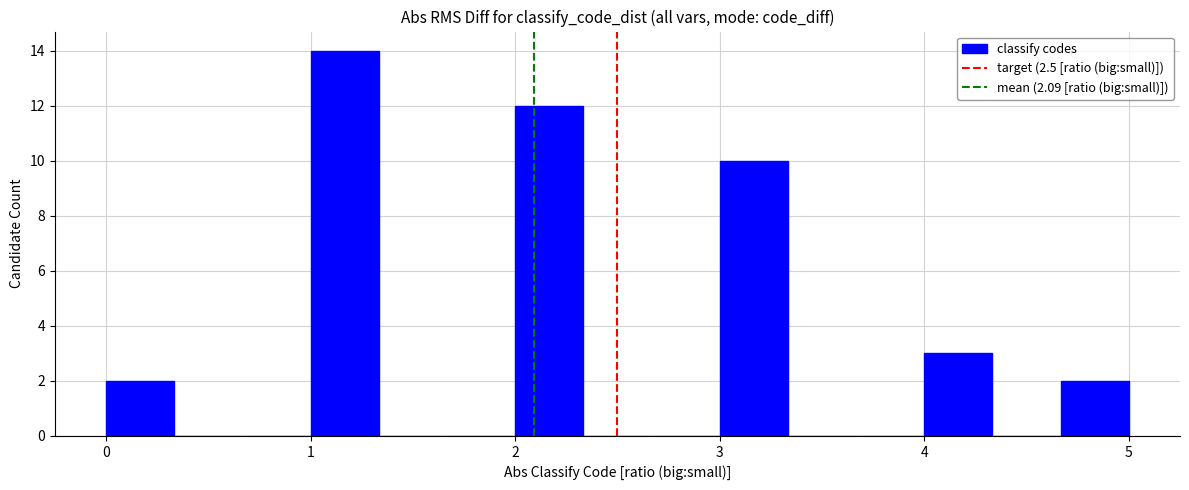

Around what value on the x-axis is the tallest bar? Give the approximate position of its centre, as read against the axis.

1.2